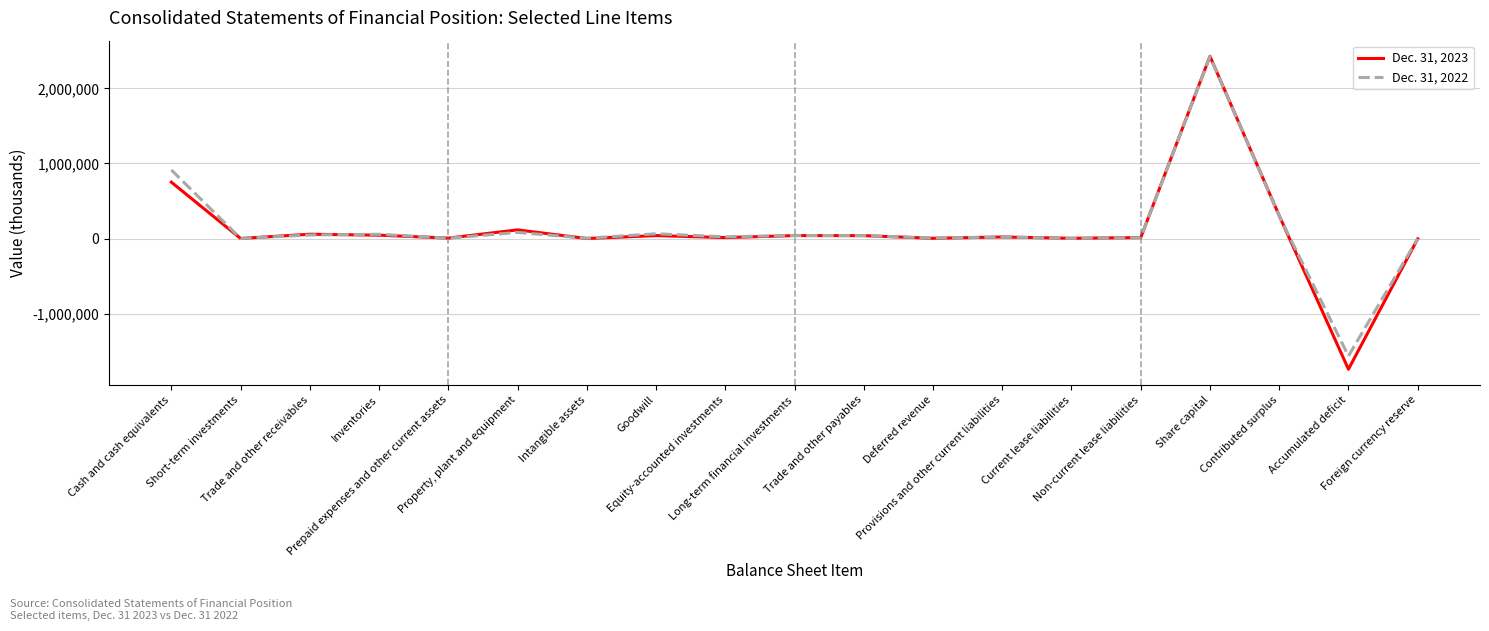

Which series has the widest spread of values?

Dec. 31, 2023